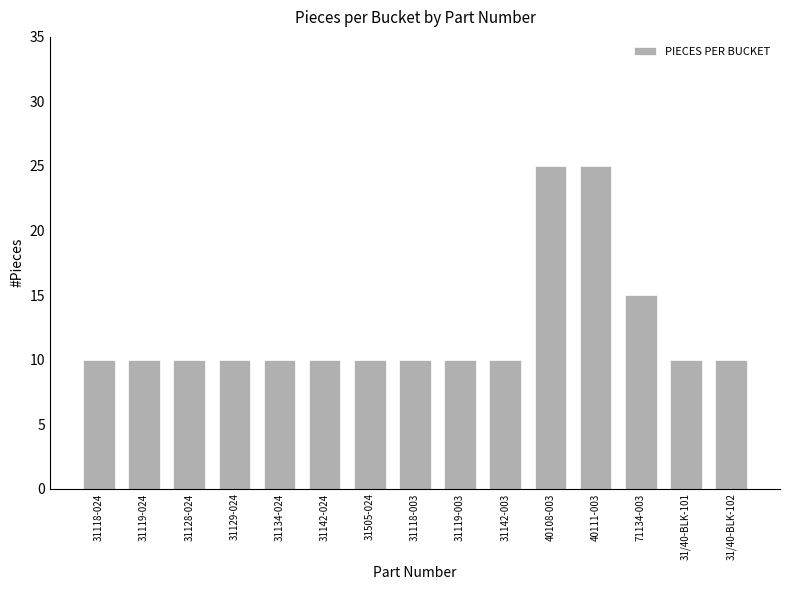

At which label is the value closest to 17?

71134-003